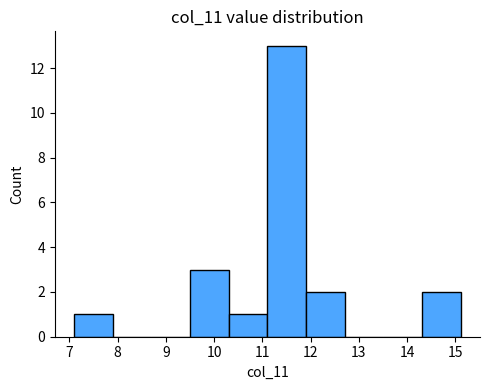

Which range on the x-axis has the tallest bar?

11.1 to 11.9